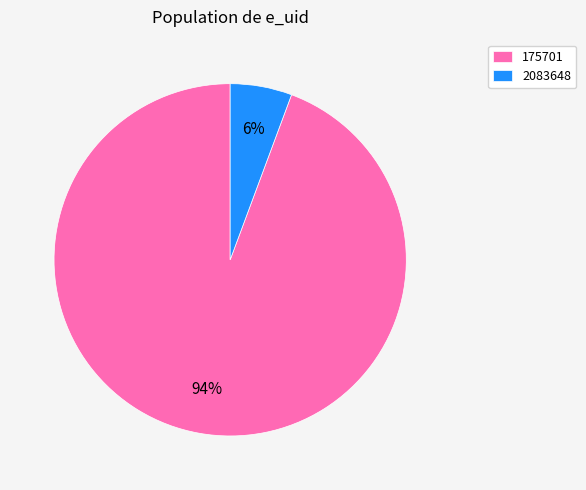

The 175701 slice represents 79% of the pie. True or false?

False